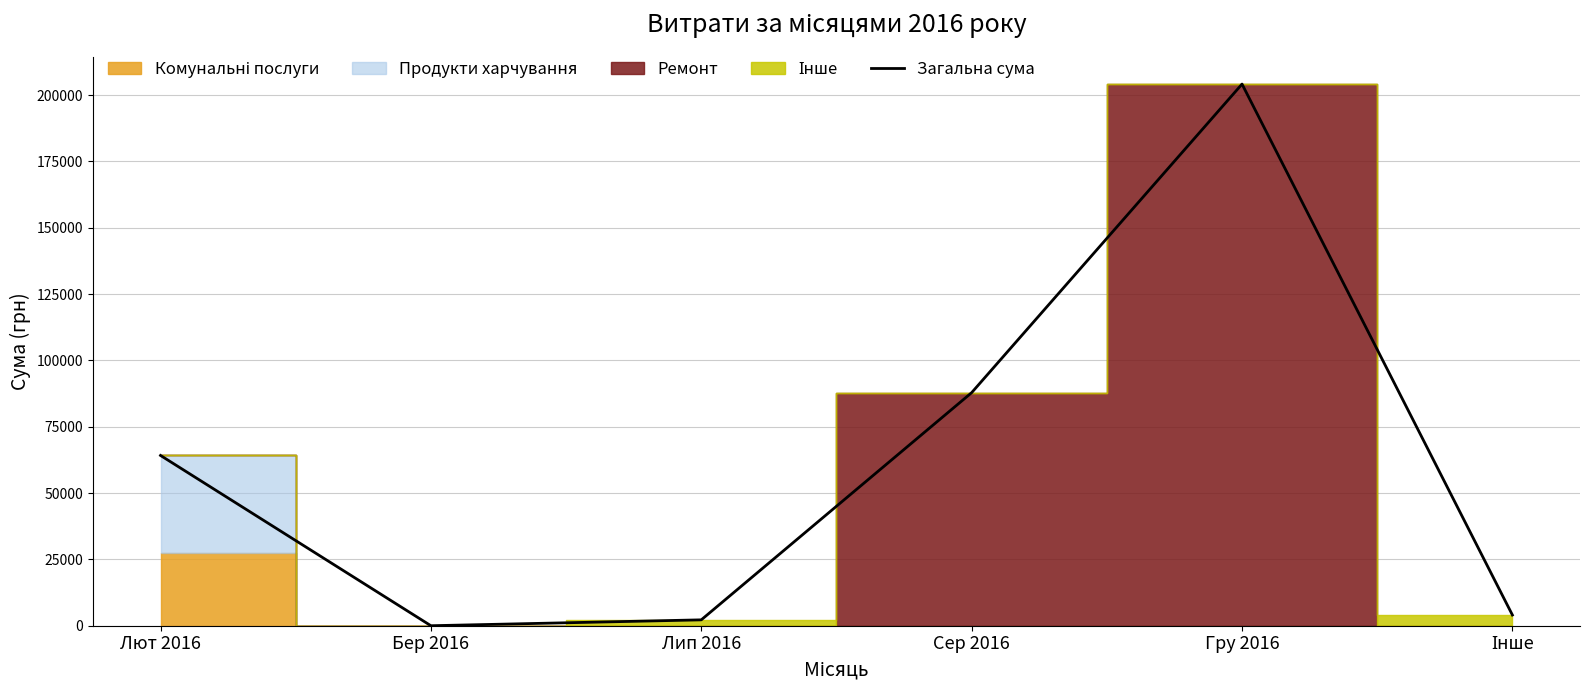

What is the sum of the values at Лип 2016 and Лют 2016?

66391.1